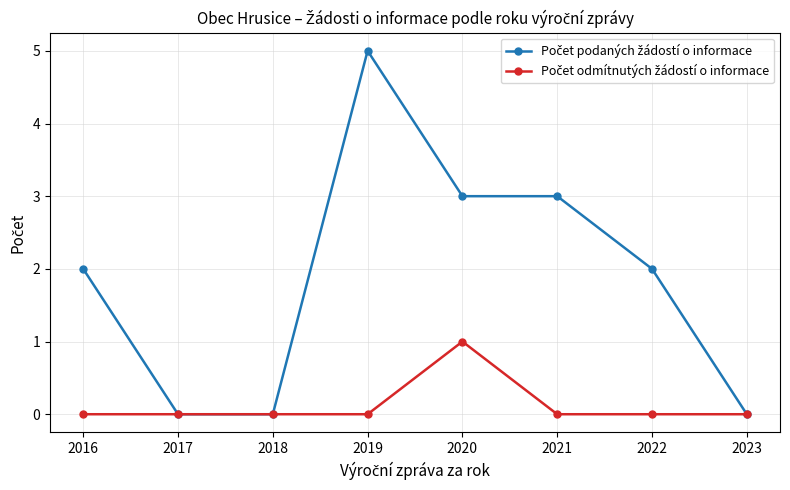

Does the chart have visible grid lines?

Yes